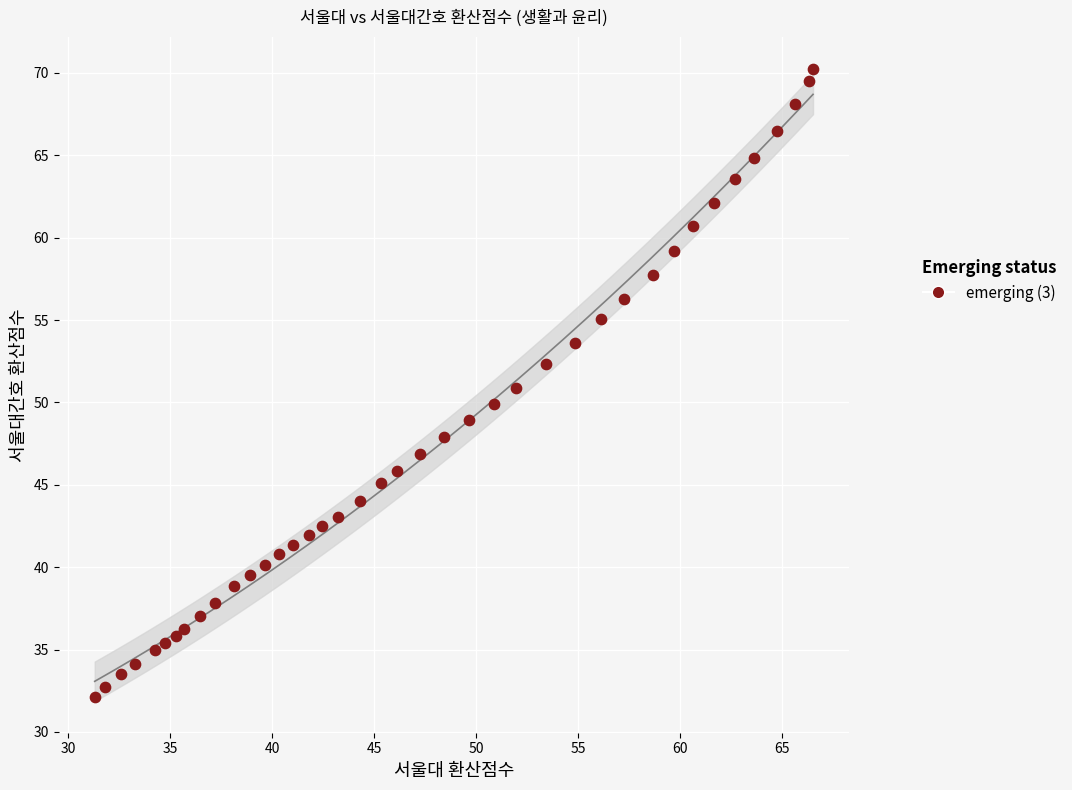

What is the range of Y values (max minus min)?

38.1